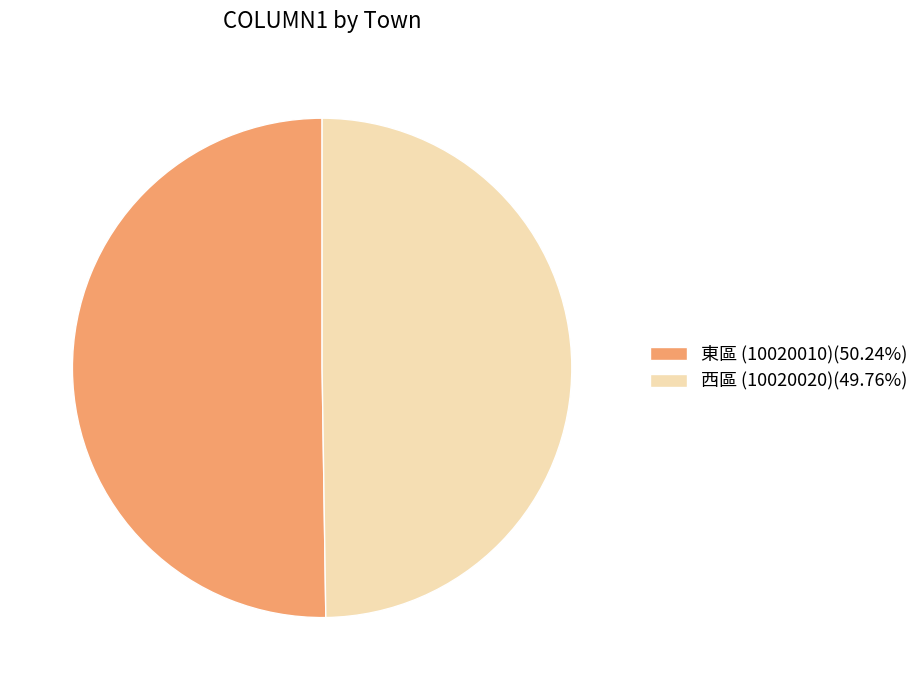

Approximately how many times larger is the value at 東區 (10020010)(50.24%) compared to 西區 (10020020)(49.76%)?

1.0